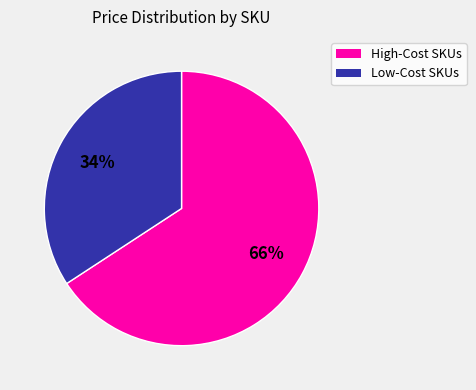

Does any single category account for the majority?

Yes